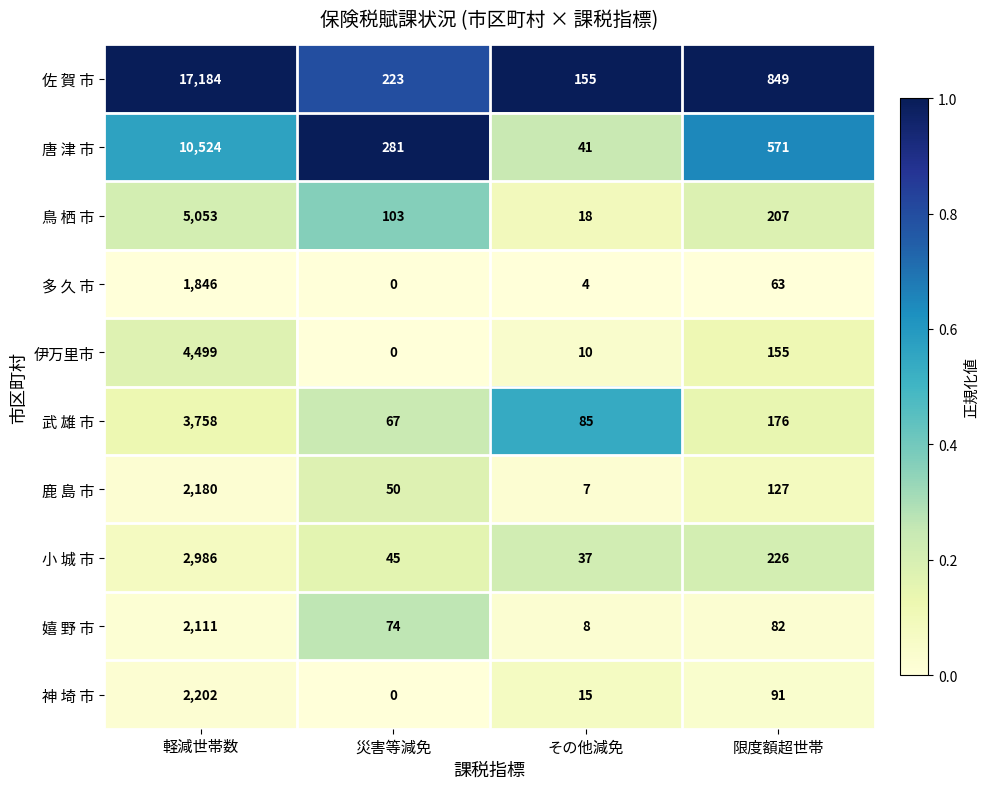

Is the value of 神 埼 市 at 災害等減免 greater than the value of 嬉 野 市 at 限度額超世帯?

No